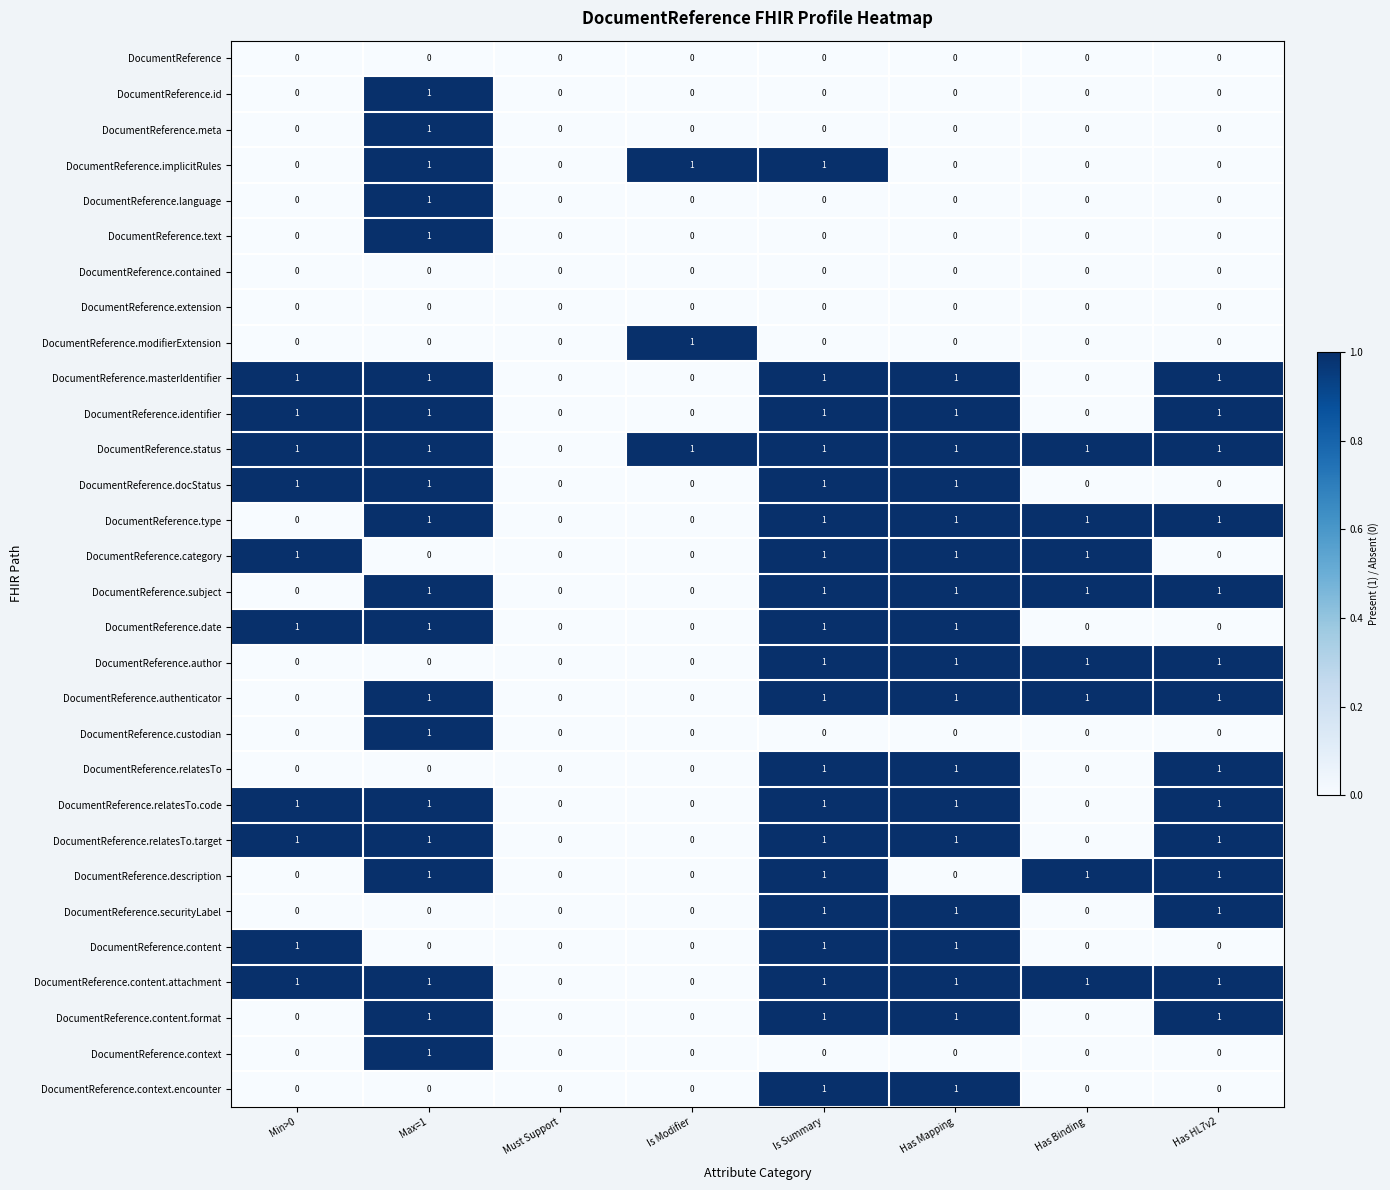

What is the sum of all DocumentReference.implicitRules values?

3